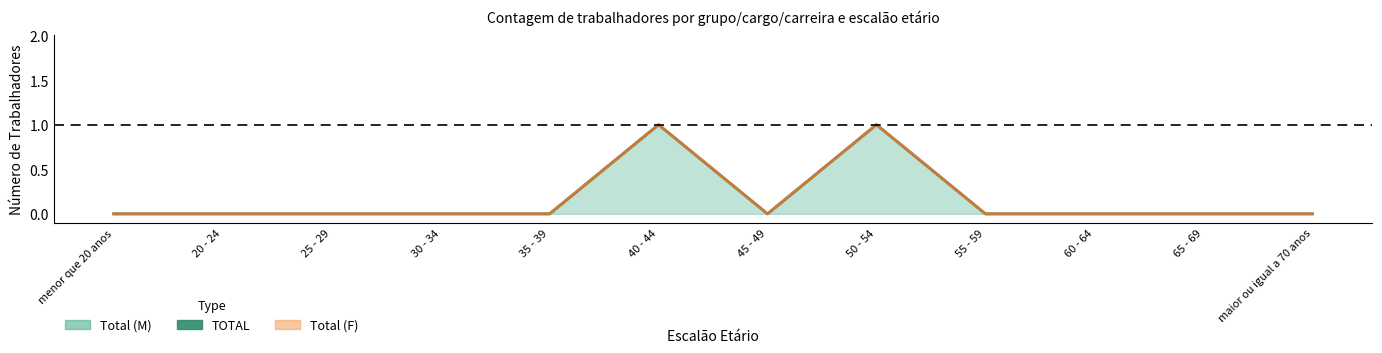

What is the label of the 9th point from the right?

30 - 34